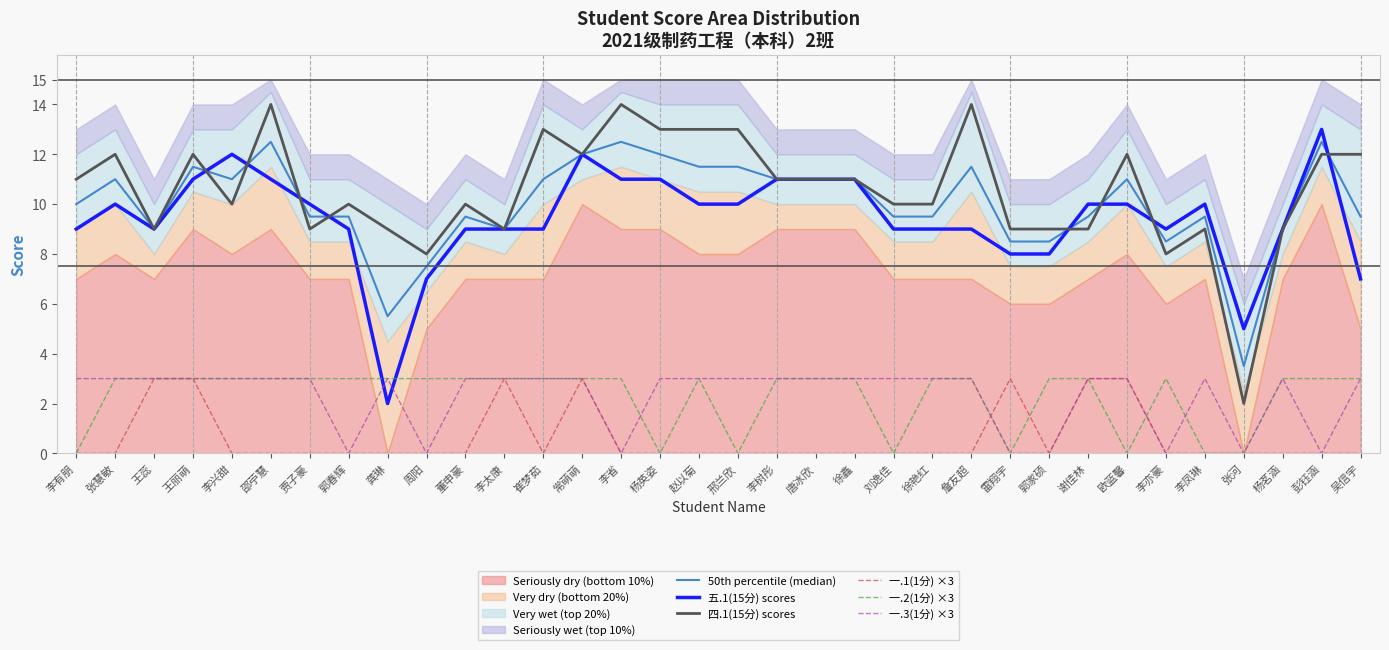

What is the value of the 四.1(15分) scores point at the 31st from the left?

2.0